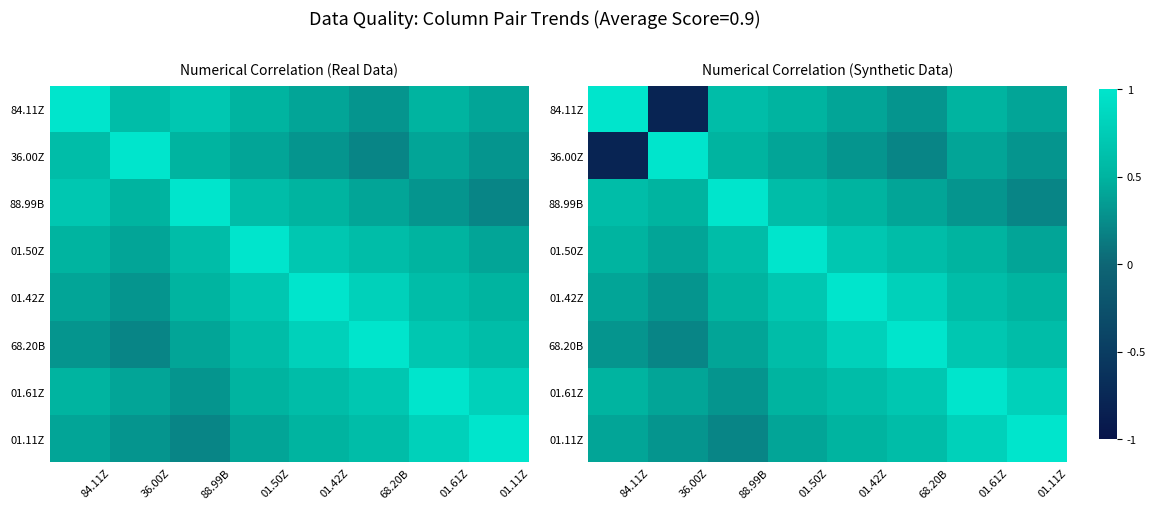

At which category does the chart reach its minimum across all series?

36.00Z